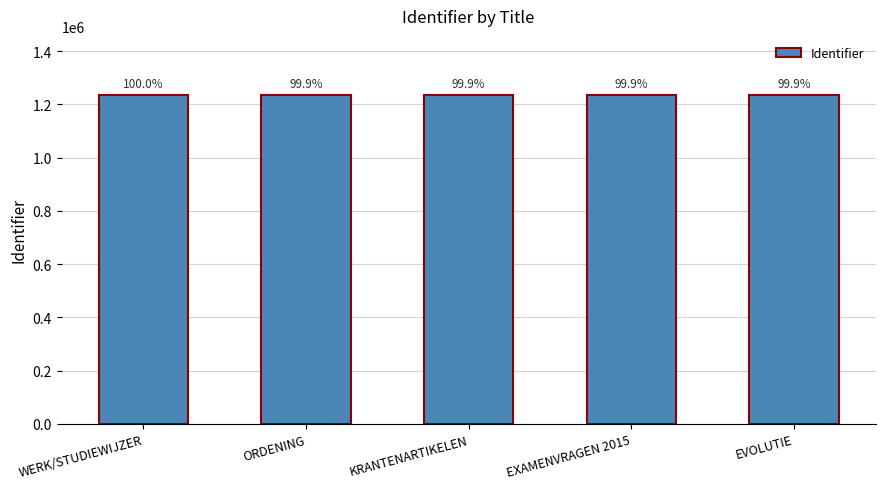

How many values are below 1234012?

2